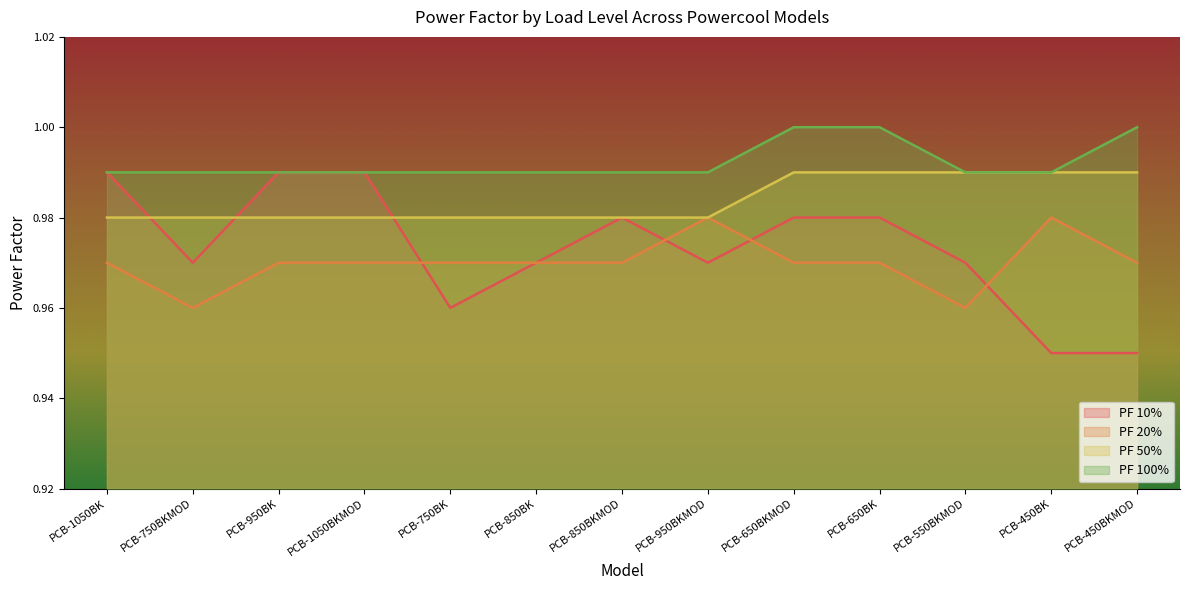

True or false: PF 10% has more than 1 interior local peaks.

False